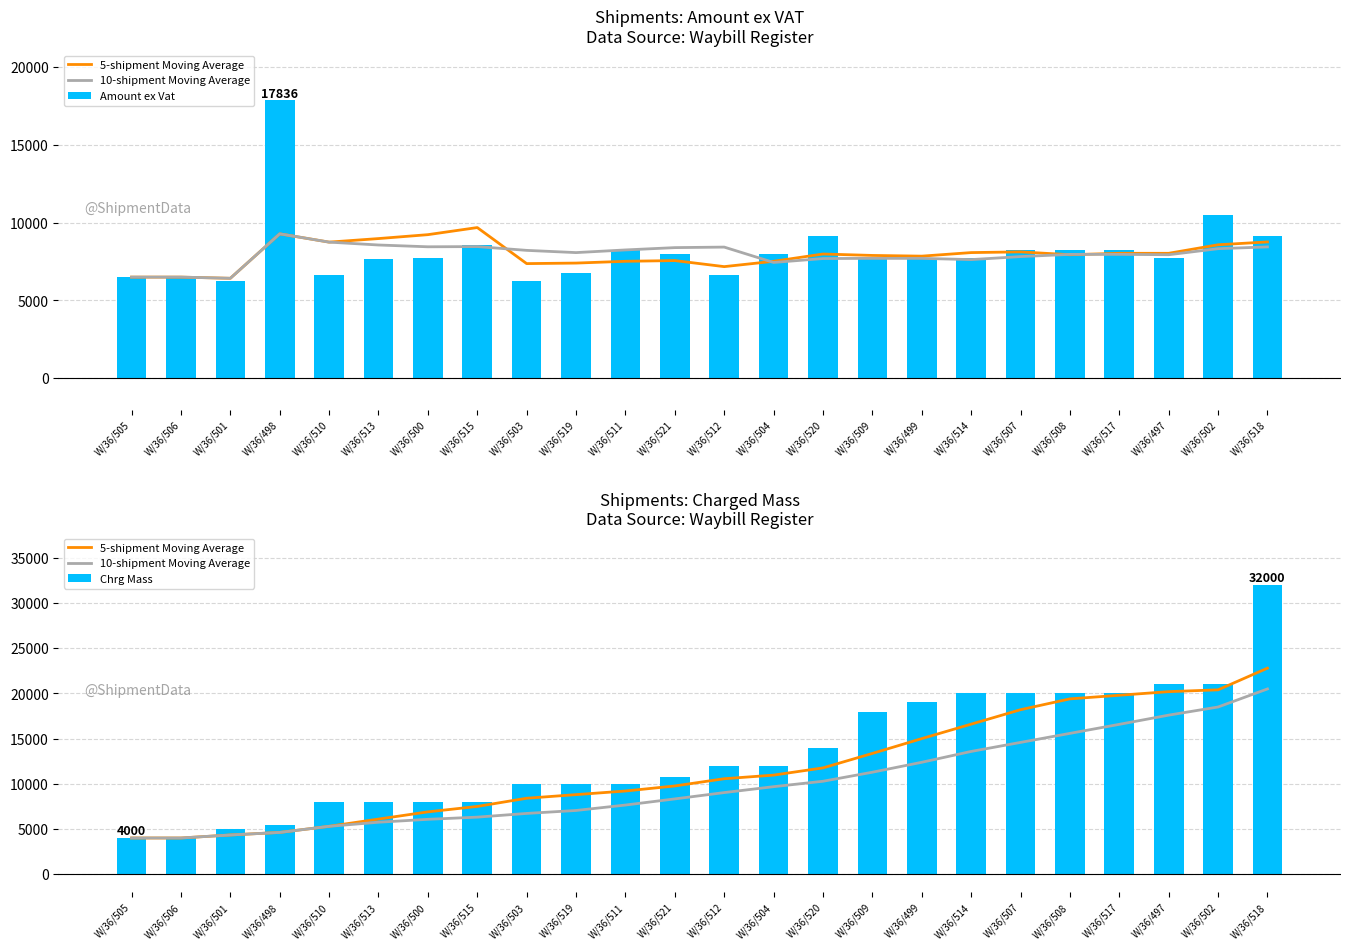

What is the difference between the highest and lowest values at W/36/521?

2820.0